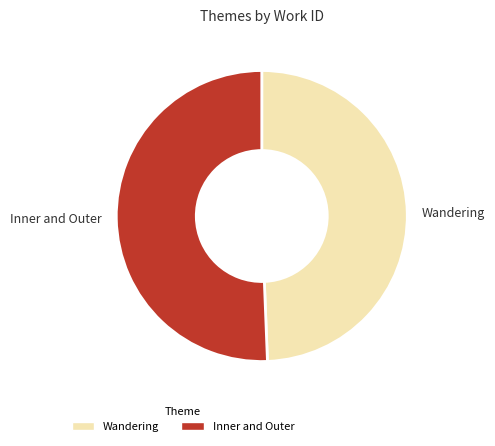

Which category has the biggest portion of the pie?

Inner and Outer